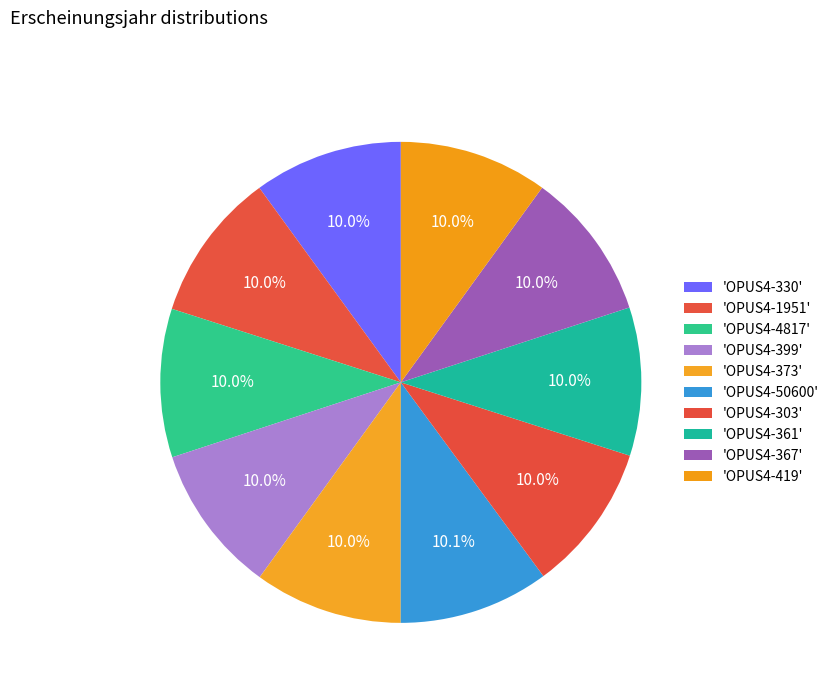

What is the largest slice in the pie chart?

OPUS4-50600